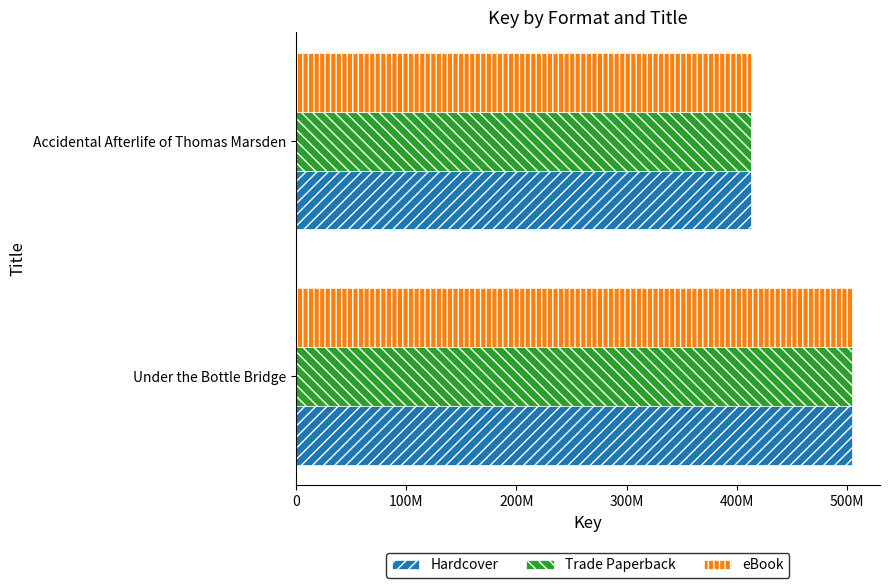

Reading right to left, what are all the values shown in this chart?

Hardcover: 412719514	504447382
Trade Paperback: 412719514	504447382
eBook: 412719514	504447382